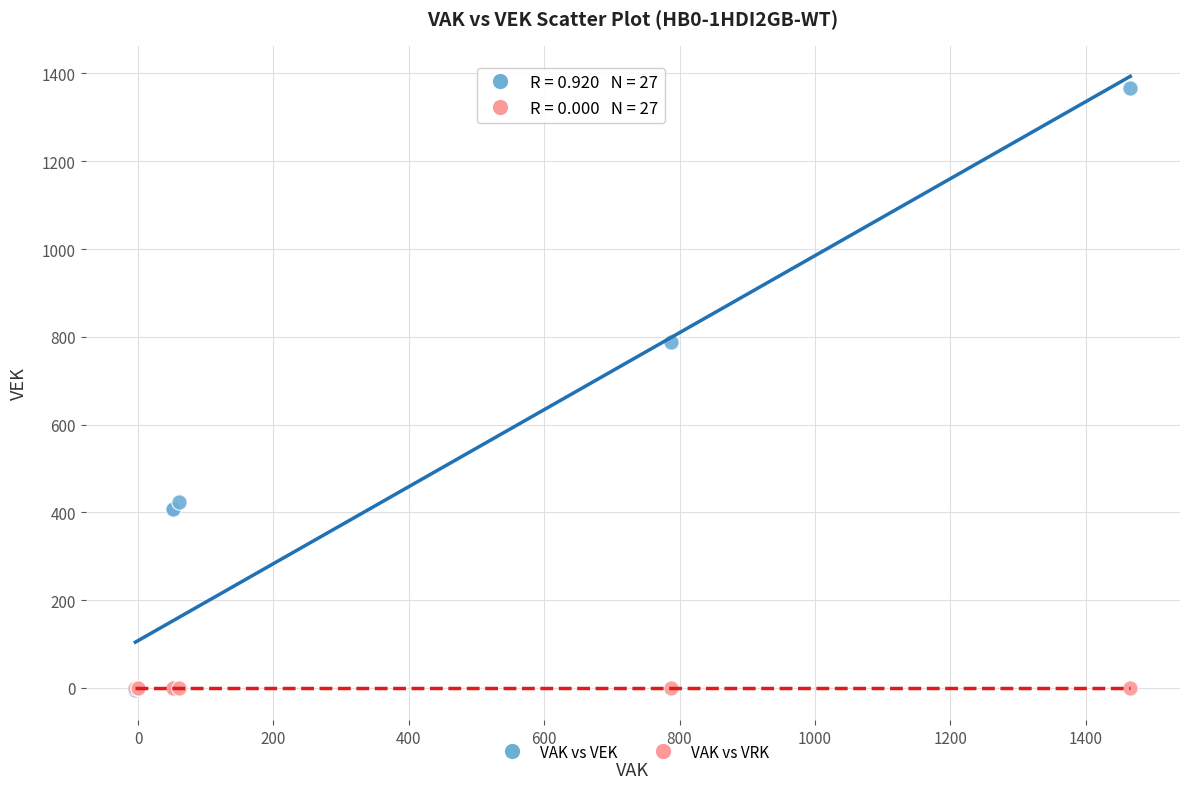

What are all the series names shown in the legend?

VAK vs VEK, VAK vs VRK